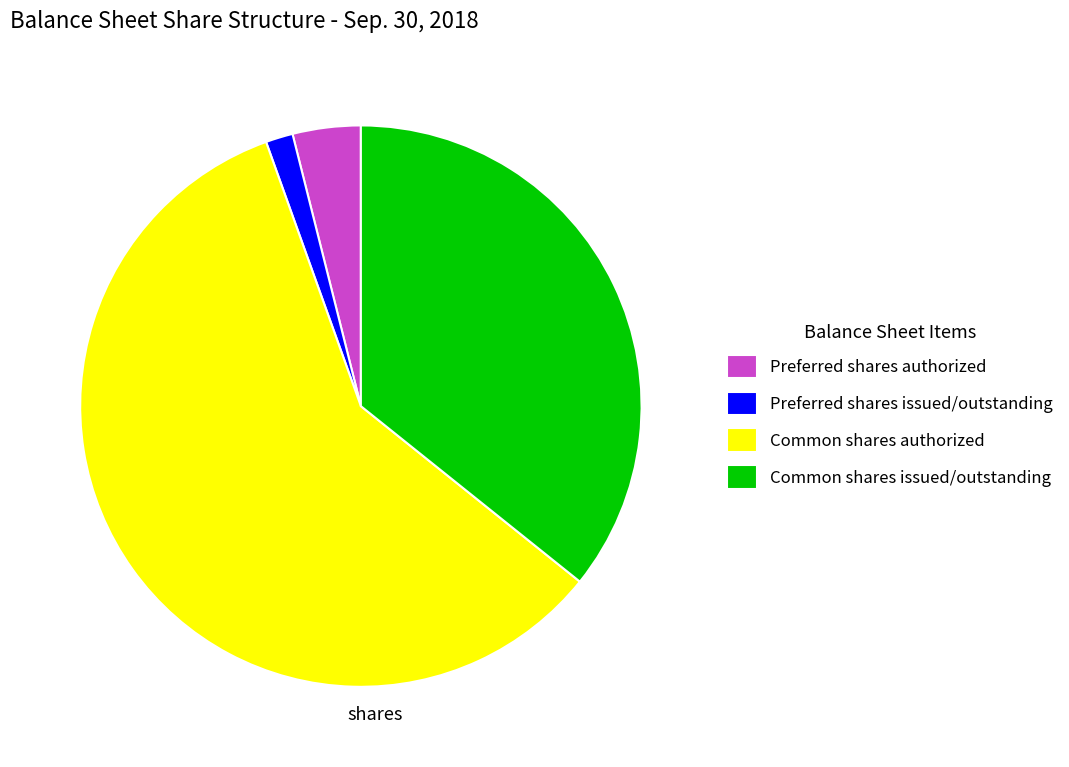

Count the number of slices in the pie.

4